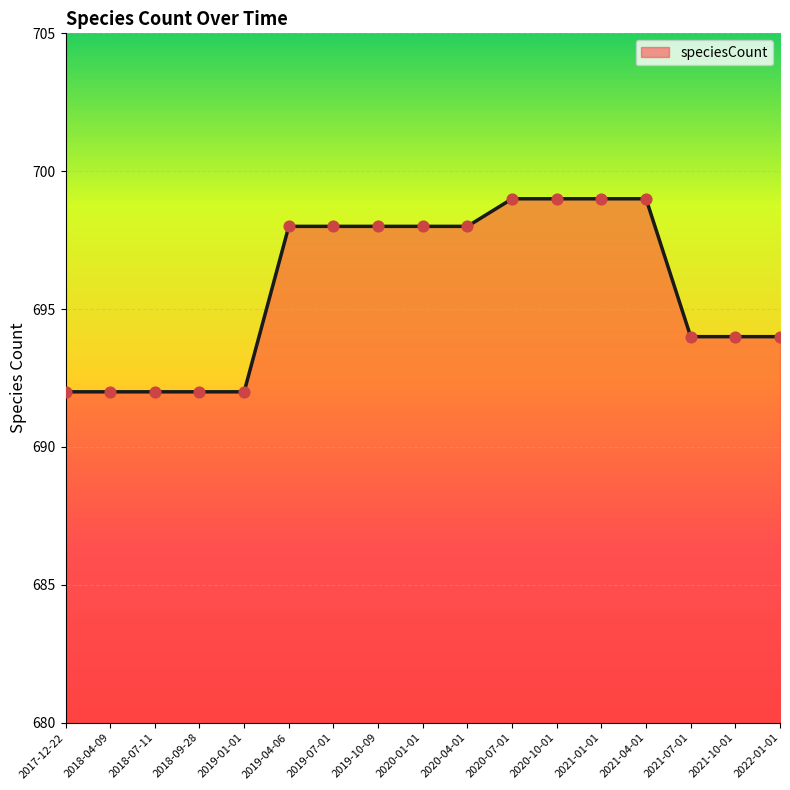

What is the ratio of the value at 2018-04-09 to the value at 2021-10-01?

1.0